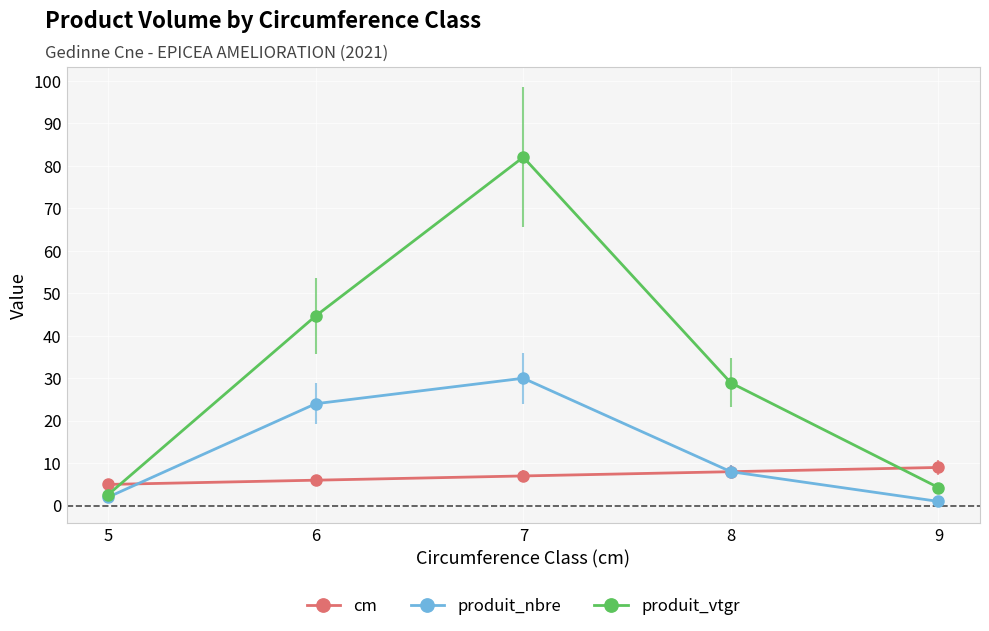

How many data points does each series have?

5